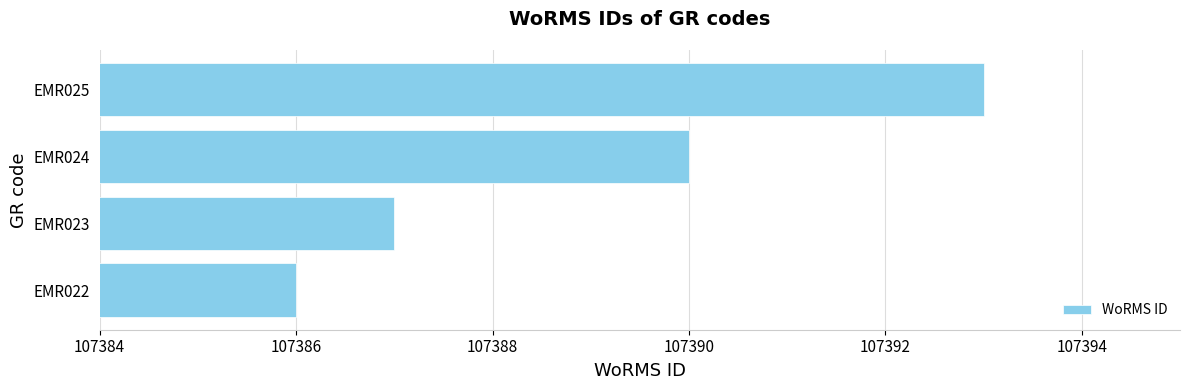

What is the smallest value displayed?

107386